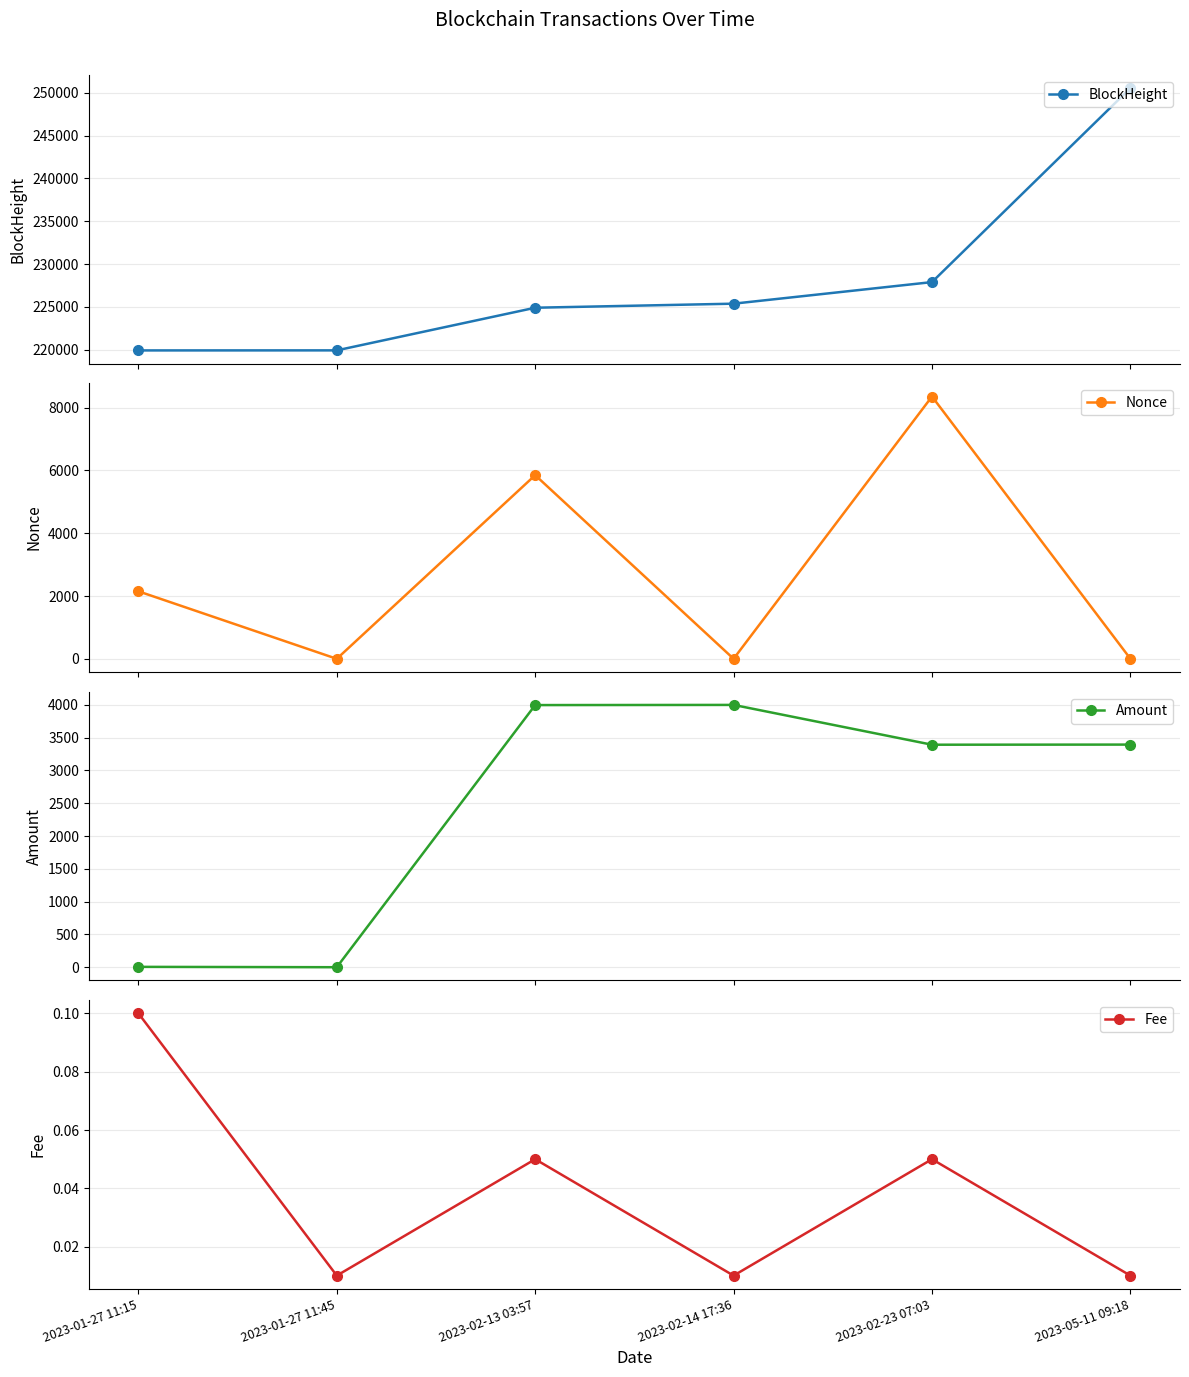

Reading right to left, list all the values displayed in this chart.

BlockHeight: 250544.0	227898.0	225378.0	224905.0	219927.0	219921.0
Nonce: 2.0	8352.0	1.0	5848.0	0.0	2150.0
Amount: 3394.2	3392.3	3999.0	3996.4	1.0	6.5
Fee: 0.0	0.1	0.0	0.1	0.0	0.1